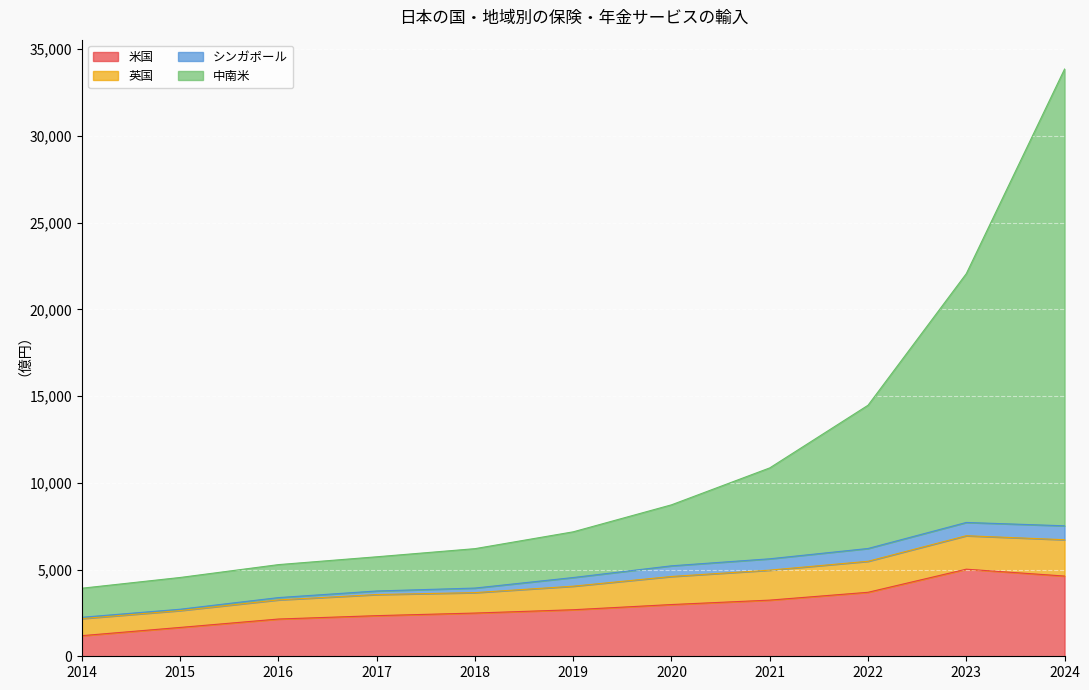

True or false: 米国 has a value of 6768.9 at 2024.

False